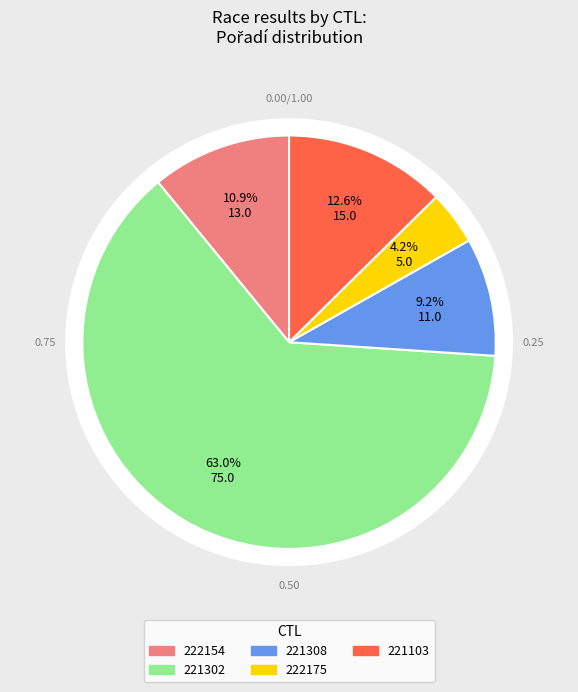

Rank the categories by value from lowest to highest.

222175, 221308, 222154, 221103, 221302